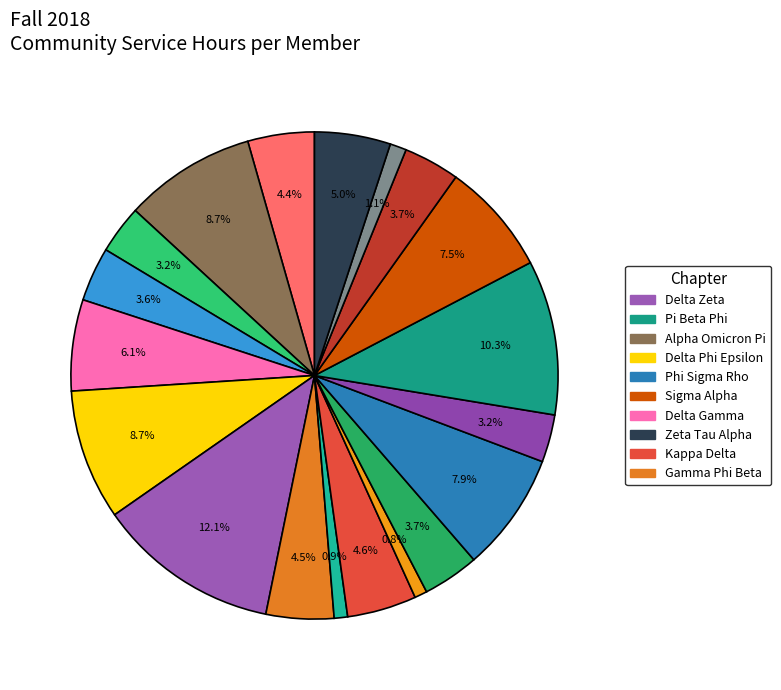

Count the number of slices in the pie.

19